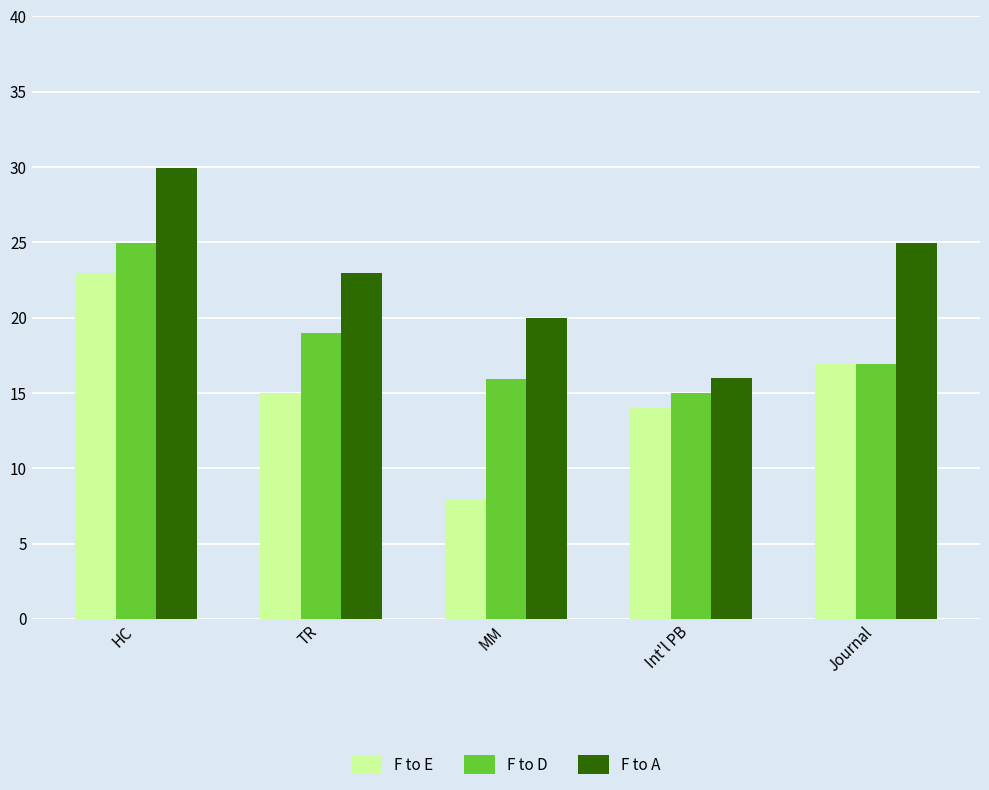

Rank the series by their average value, from highest to lowest.

F to A, F to D, F to E